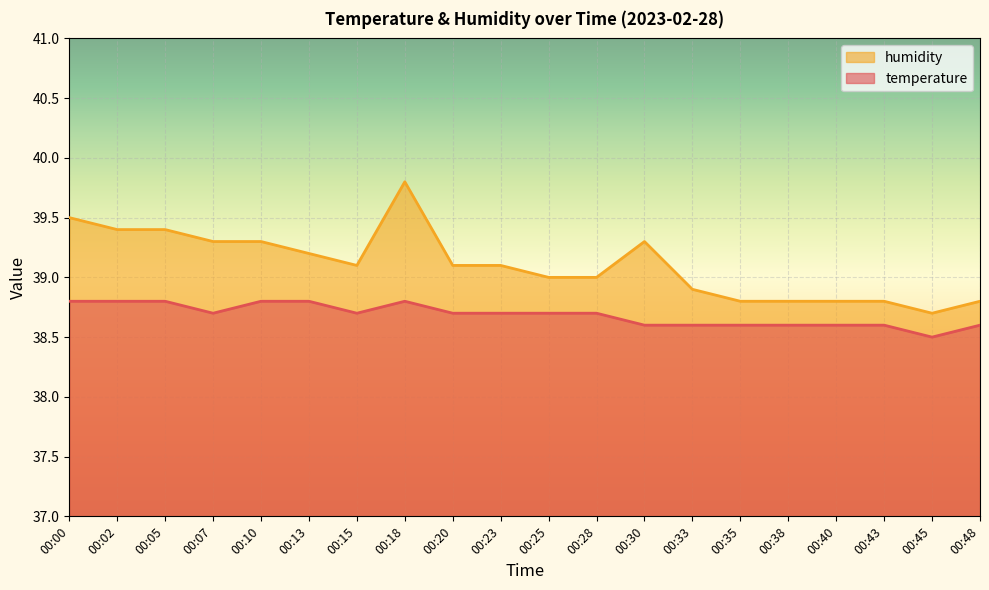

What is the smallest value displayed?

38.5